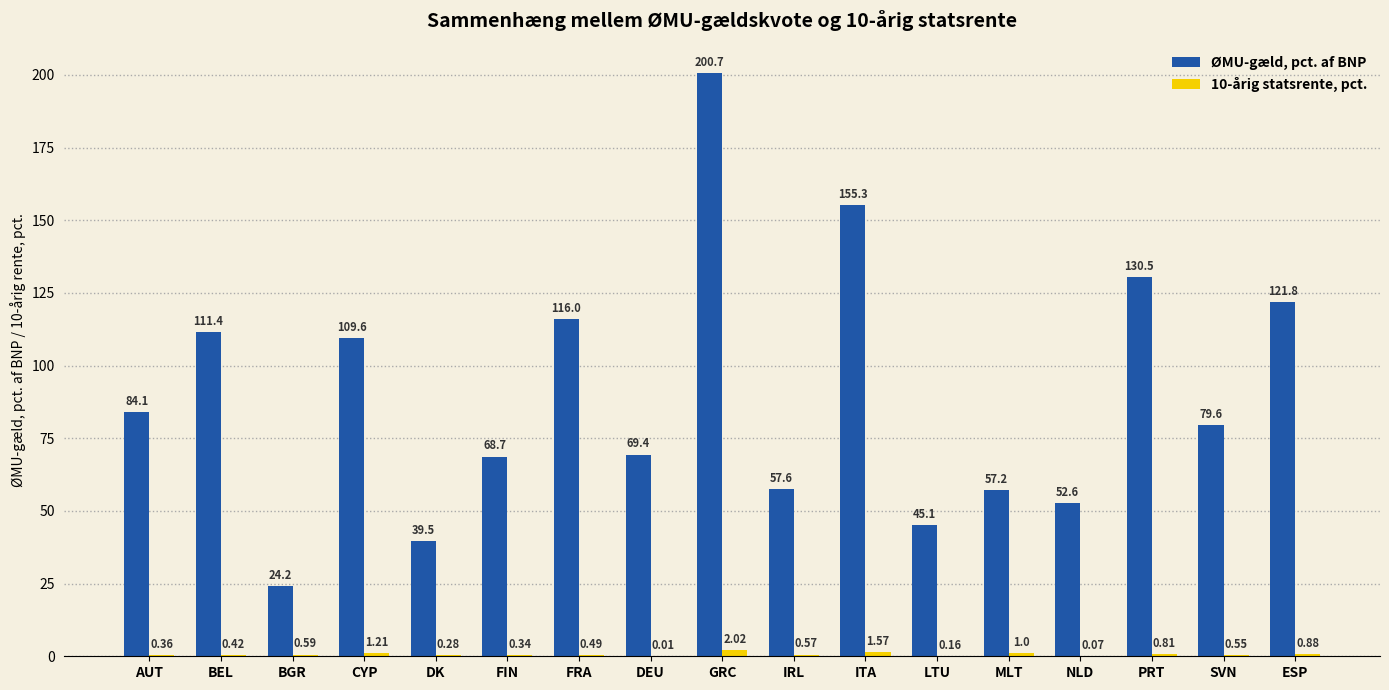

Which label corresponds to the largest value in the chart?

GRC